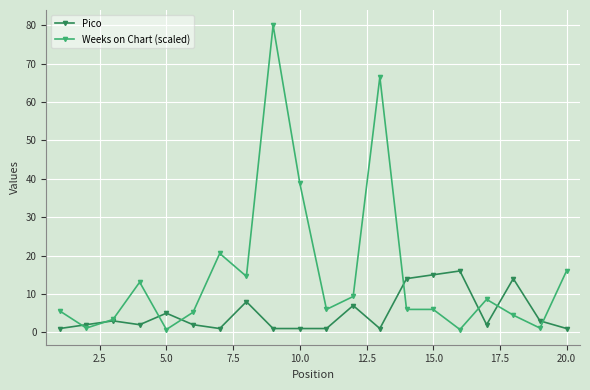

Which series has the largest range (max minus min)?

Weeks on Chart (scaled)